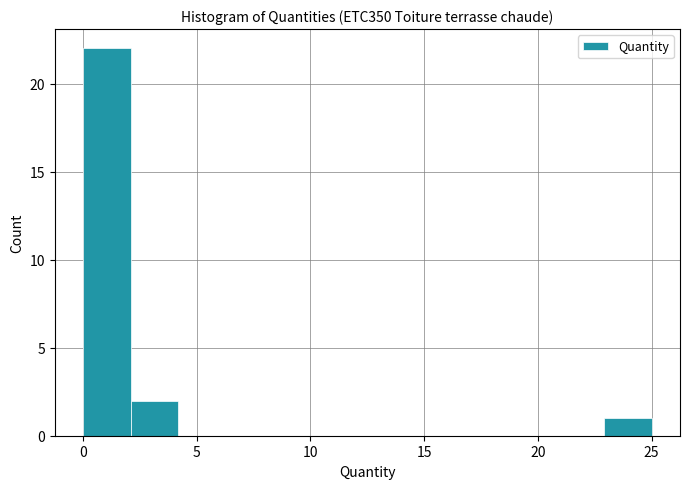

Reading left to right, list every bar in this chart as the range it spans on the x-axis followed by its height. Neither the bar edges nor the heights are printed on the chart, so give them approximately, as read against the axes.

0.0 to 2.0: 22
2.0 to 4.0: 2
4.0 to 6.5: 0
6.5 to 8.5: 0
8.5 to 10.5: 0
10.5 to 12.5: 0
12.5 to 14.5: 0
14.5 to 16.5: 0
16.5 to 19.0: 0
19.0 to 21.0: 0
21.0 to 23.0: 0
23.0 to 25.0: 1